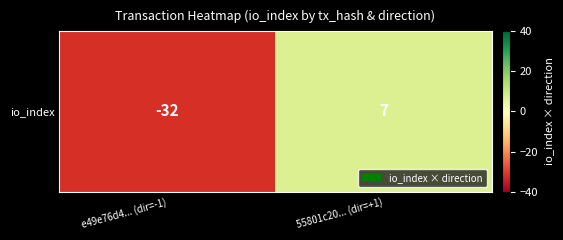

How many values are above zero?

1